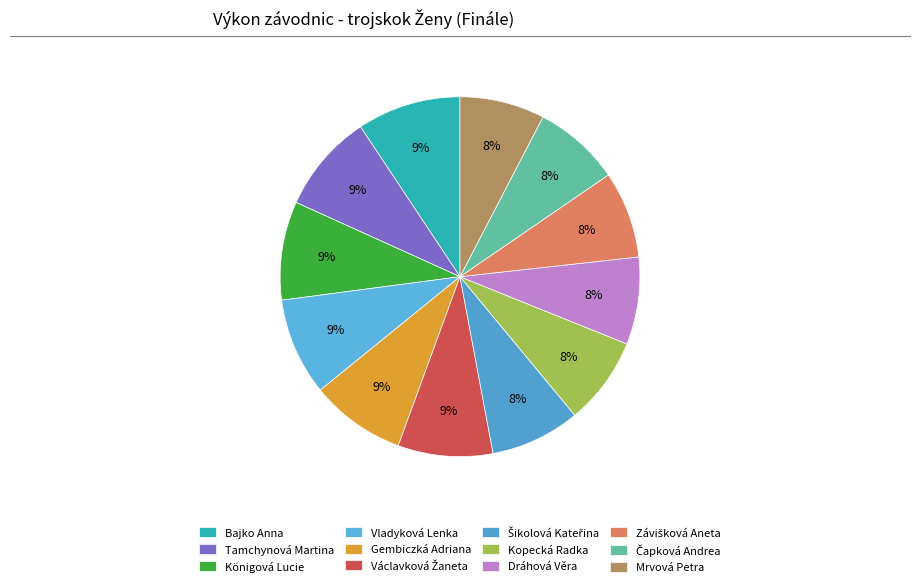

Count the number of slices in the pie.

12